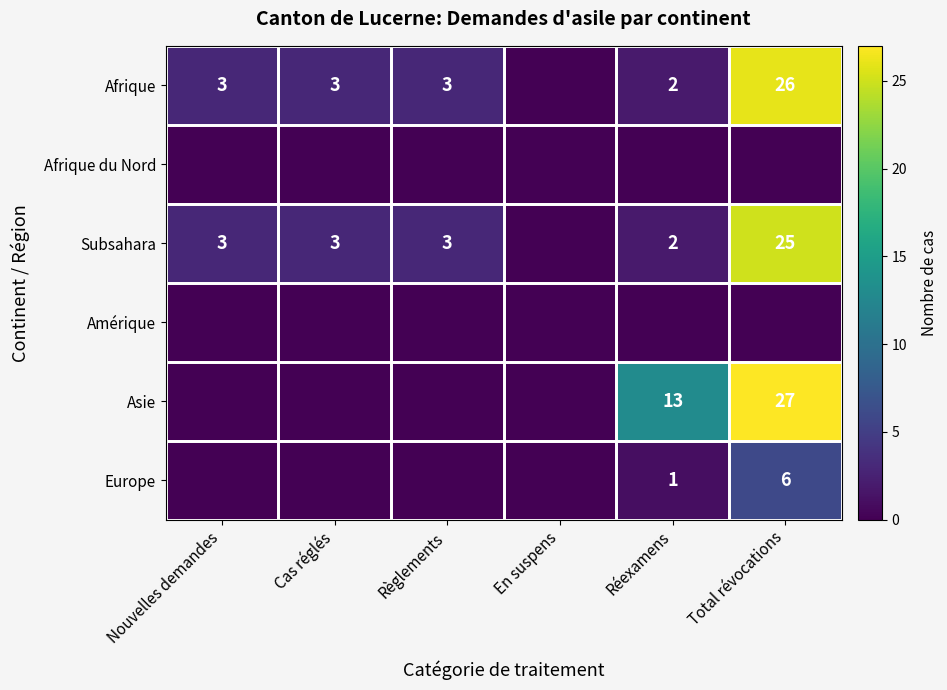

The Afrique series shows 3 at Règlements. True or false?

True